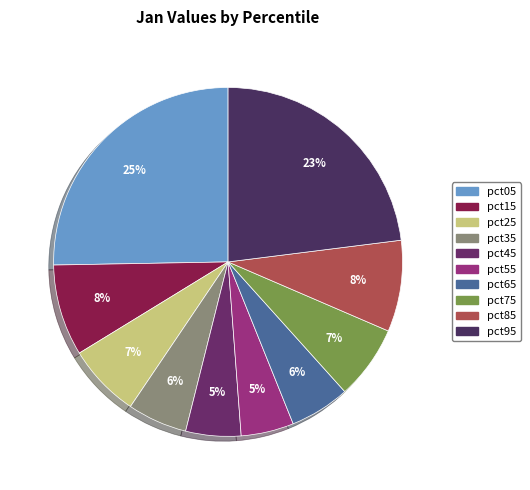

Between pct25 and pct45, which is larger?

pct25